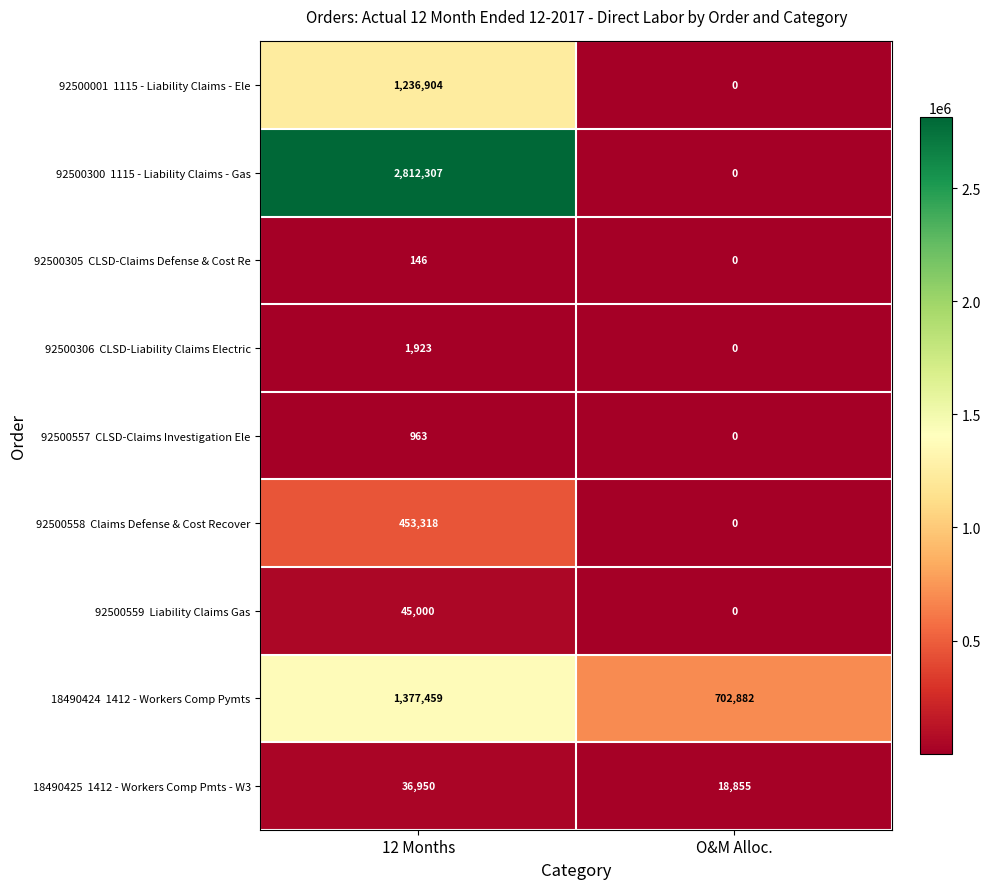

What is the spread (max minus min) of values at O&M Alloc.?

702882